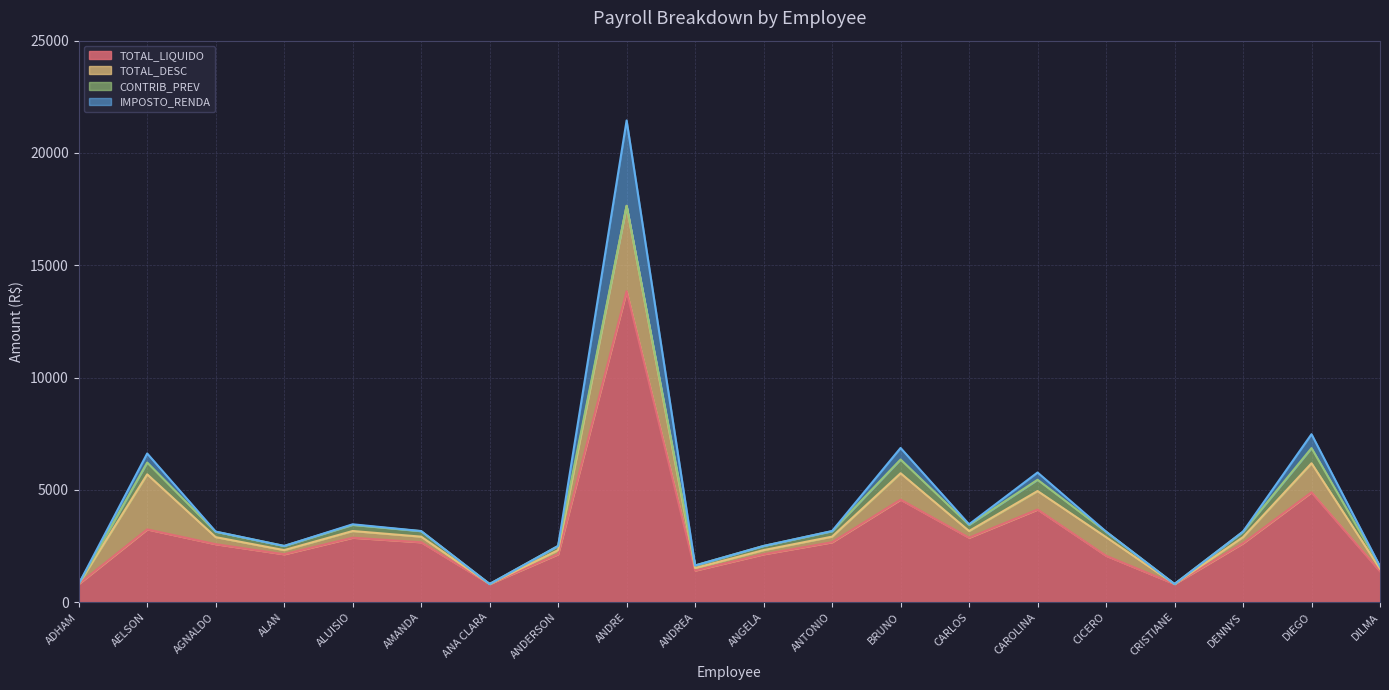

Which series has the largest range (max minus min)?

TOTAL_LIQUIDO